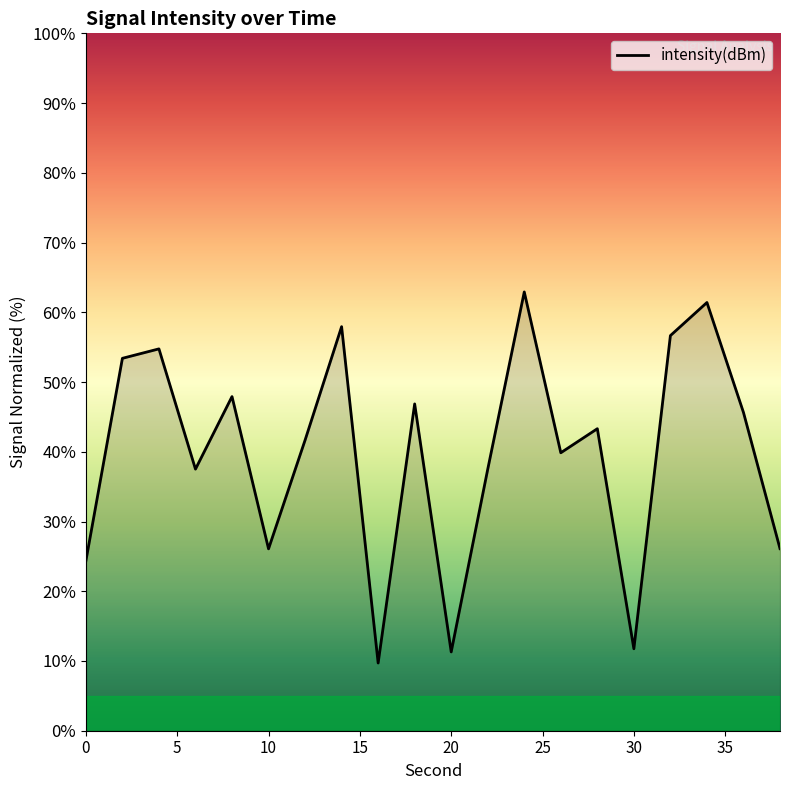

Reading left to right, transcribe all the data shown in this chart.

24.3	53.4	54.8	37.5	47.9	26.1	41.7	57.9	9.7	46.9	11.3	37.5	62.9	39.9	43.3	11.8	56.7	61.4	45.6	26.1